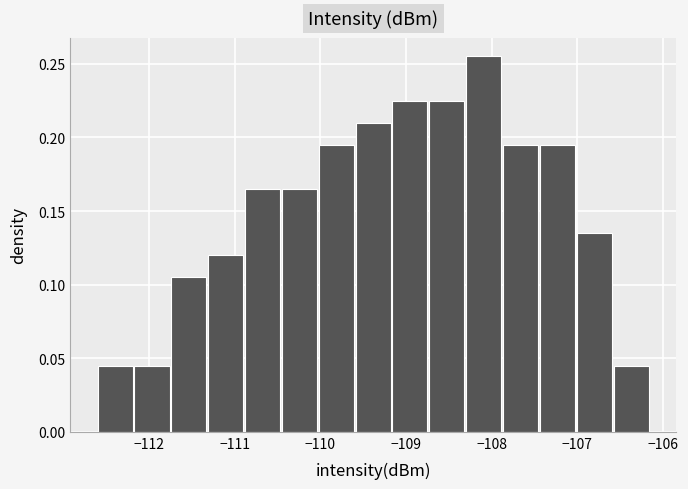

Reading left to right, list every bar in this chart as the range it spans on the x-axis followed by its height. Neither the bar edges nor the heights are printed on the chart, so give them approximately, as read against the axes.

-112.6 to -112.2: 0.045
-112.2 to -111.7: 0.045
-111.7 to -111.3: 0.105
-111.3 to -110.9: 0.120
-110.9 to -110.5: 0.165
-110.5 to -110.0: 0.165
-110.0 to -109.6: 0.195
-109.6 to -109.2: 0.210
-109.2 to -108.7: 0.225
-108.7 to -108.3: 0.225
-108.3 to -107.9: 0.255
-107.9 to -107.4: 0.195
-107.4 to -107.0: 0.195
-107.0 to -106.6: 0.135
-106.6 to -106.2: 0.045